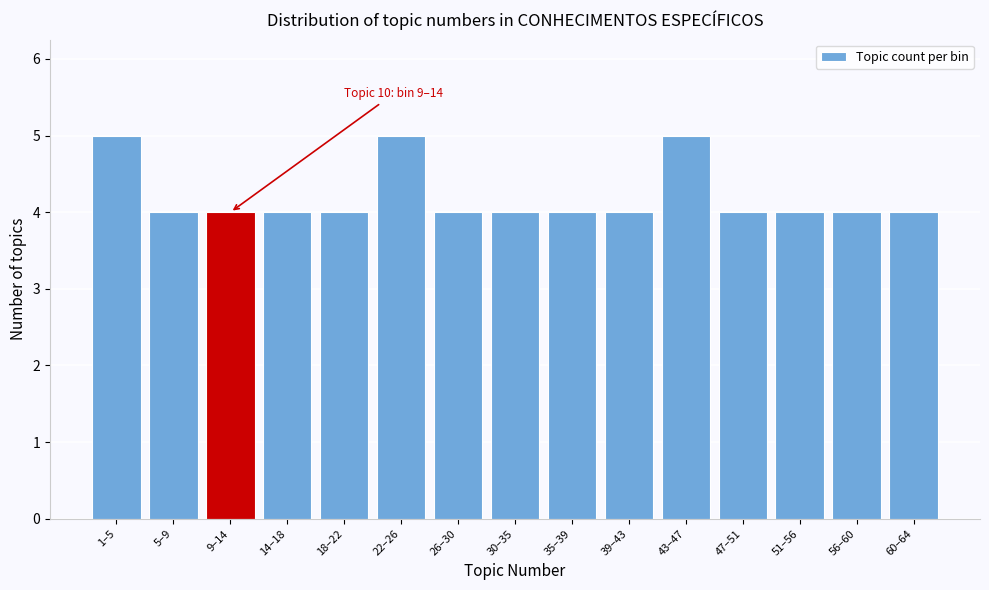

Reading right to left, list all the values displayed in this chart.

60–64=4	56–60=4	51–56=4	47–51=4	43–47=5	39–43=4	35–39=4	30–35=4	26–30=4	22–26=5	18–22=4	14–18=4	9–14=4	5–9=4	1–5=5